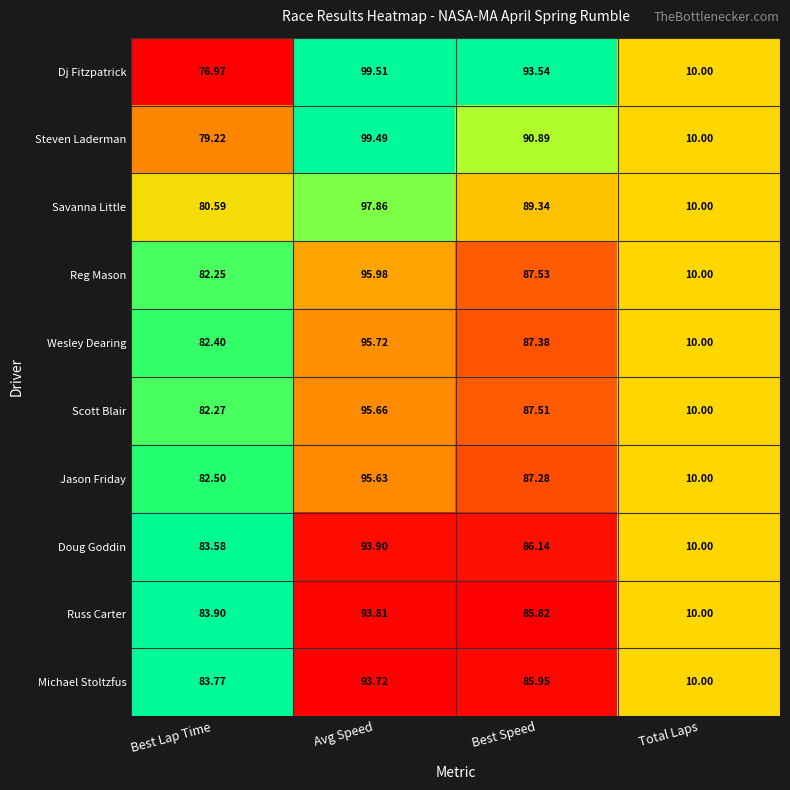

List the series in order of their peak value, highest first.

Dj Fitzpatrick, Steven Laderman, Savanna Little, Reg Mason, Wesley Dearing, Scott Blair, Jason Friday, Doug Goddin, Russ Carter, Michael Stoltzfus